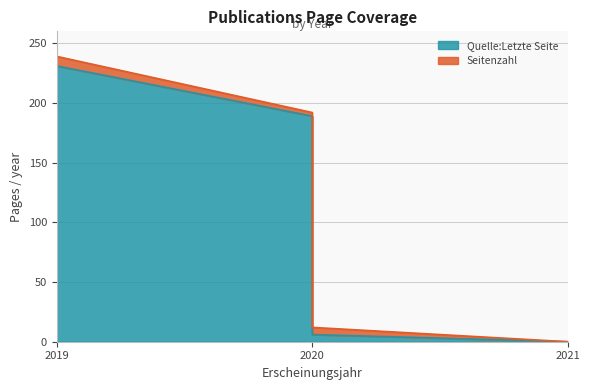

What is the difference between the values at 2021 and 2020?

189